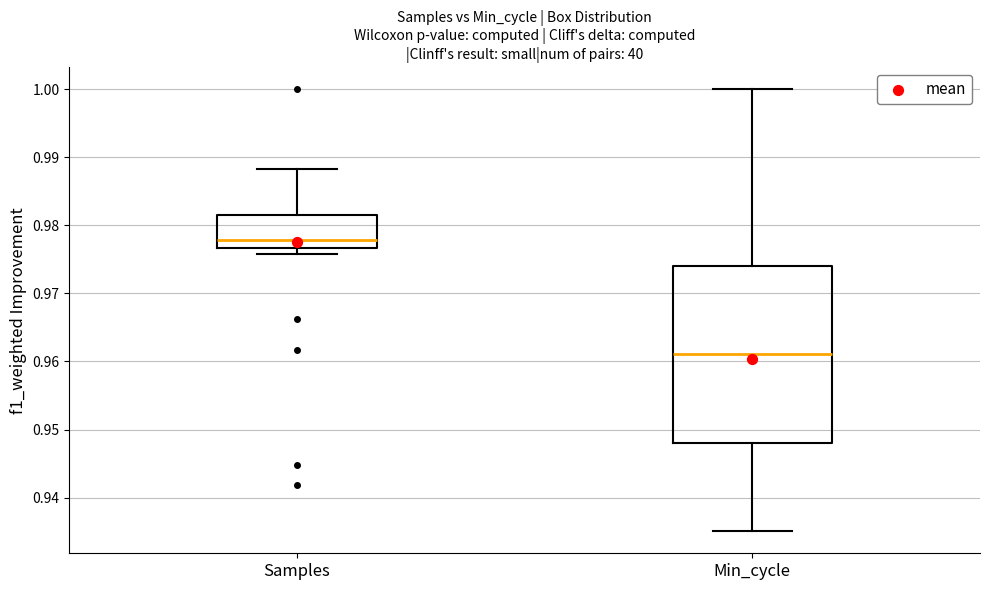

Reading left to right, transcribe this box plot: for each box, give where its median line is, the range the box spans, and where its two whiskers end, as read against the y-axis. The values are not printed on the chart, so give them approximately, as read against the axis.

Samples: median 0.978, box 0.977 to 0.982, whiskers 0.976 to 0.988
Min_cycle: median 0.961, box 0.948 to 0.974, whiskers 0.935 to 1.000